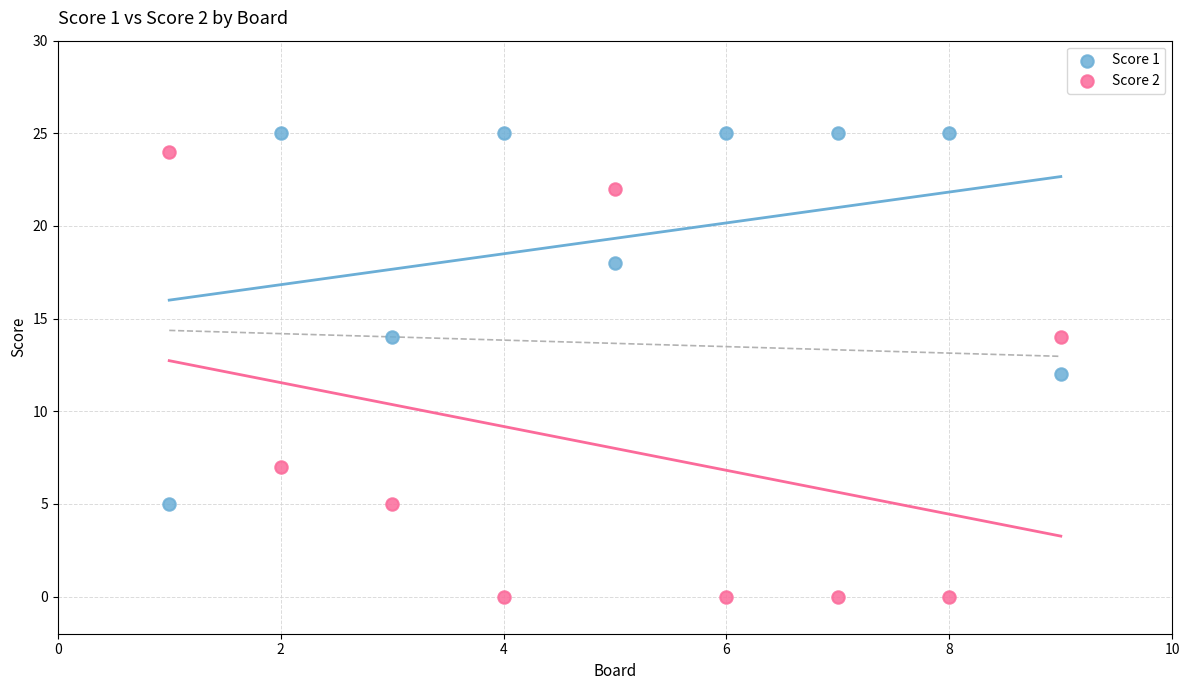

Which series has the largest Y range (max minus min)?

Score 2